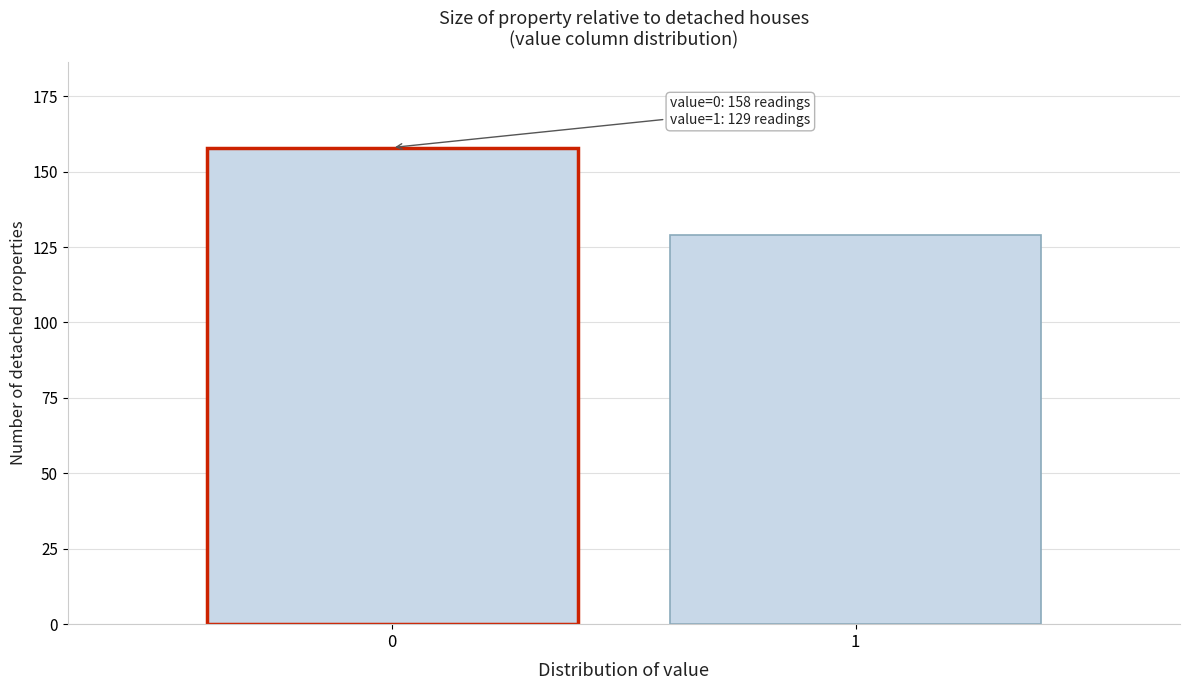

Reading left to right, extract all data points from this chart.

0=158	1=129